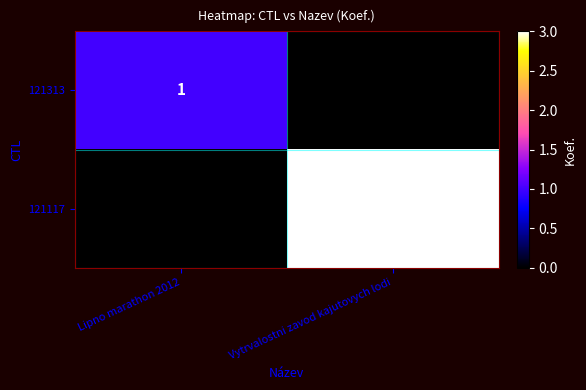

Is it true that 121117 equals 3 at Vytrvalostni zavod kajutovych lodi?

True